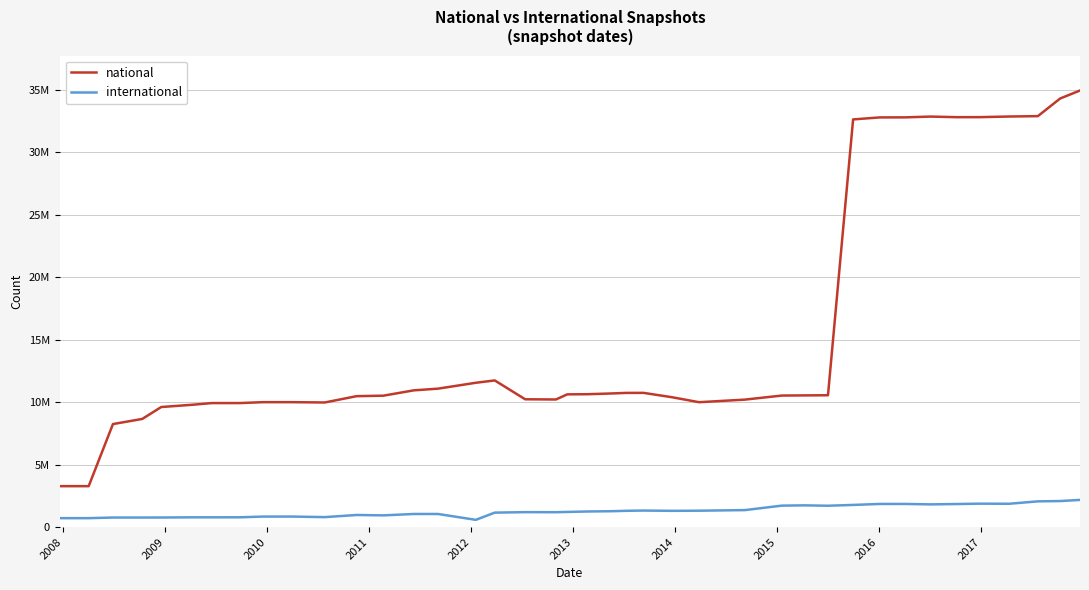

True or false: national and international cross at least once.

False